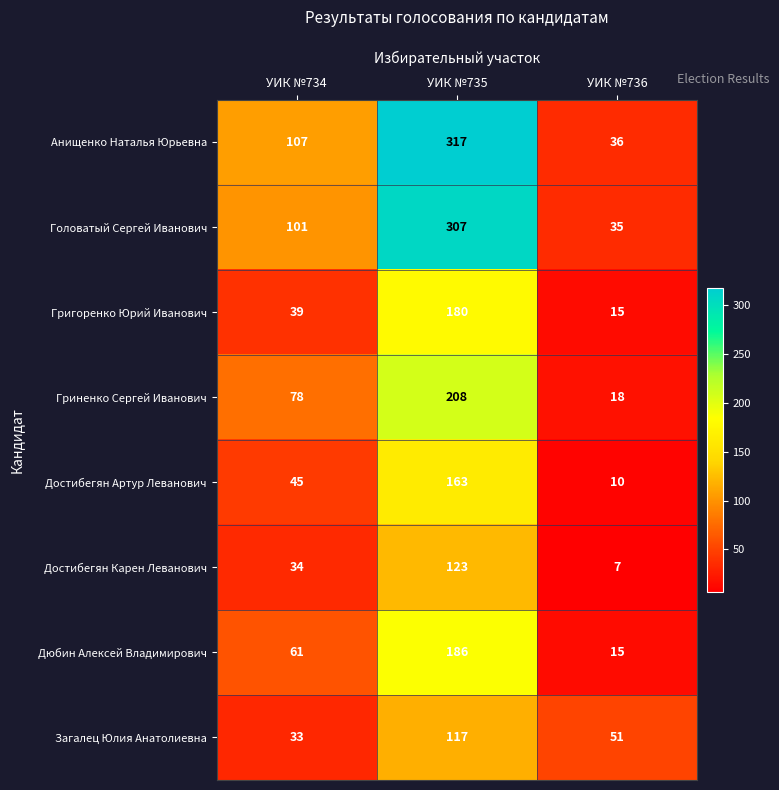

Count the Дюбин Алексей Владимирович values in the range 15 to 186.

3